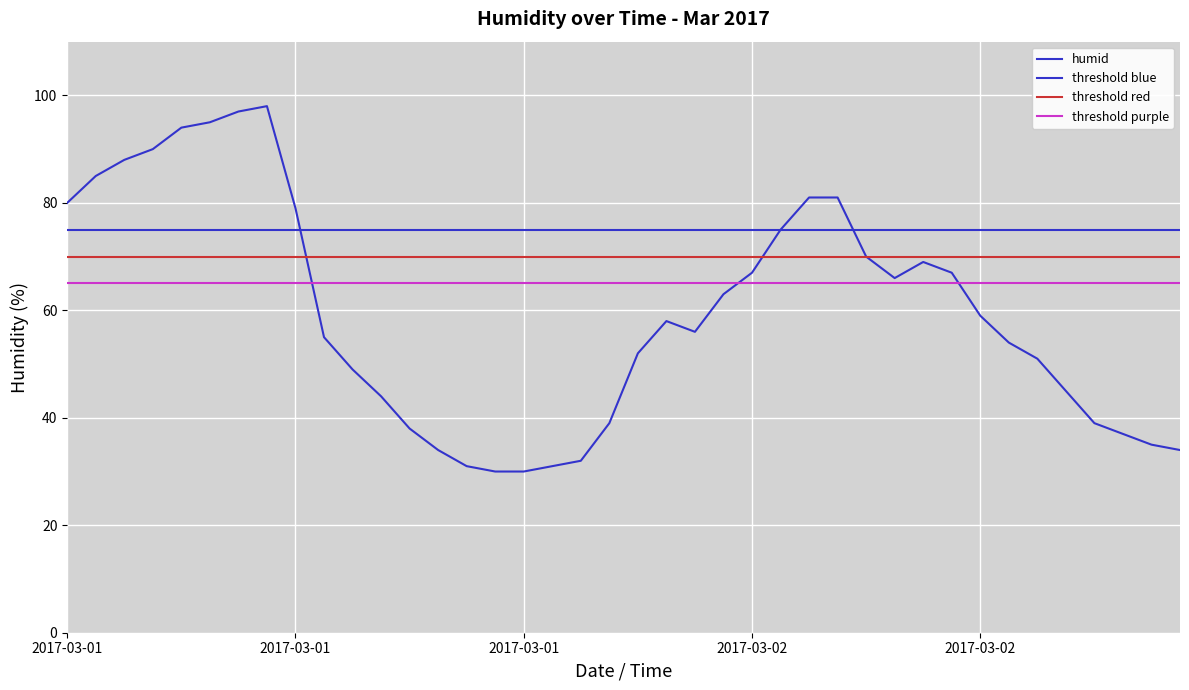

Which category has the lowest value across all series?

2017-03-01 15:00